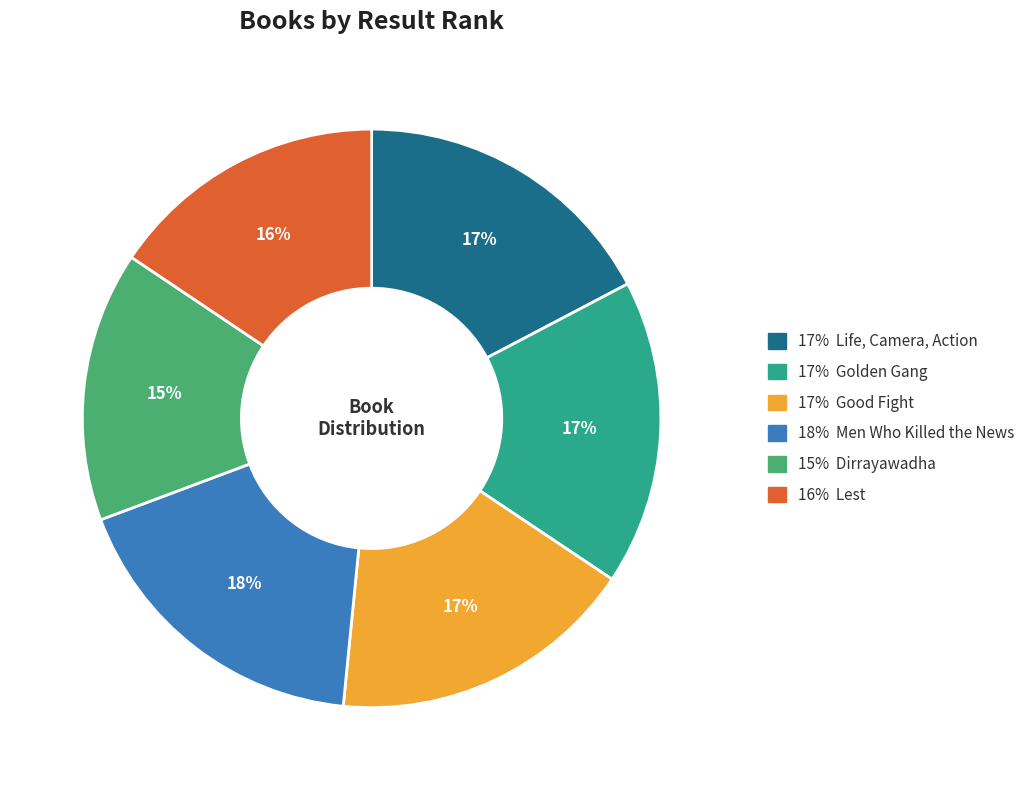

Count the number of slices in the pie.

6